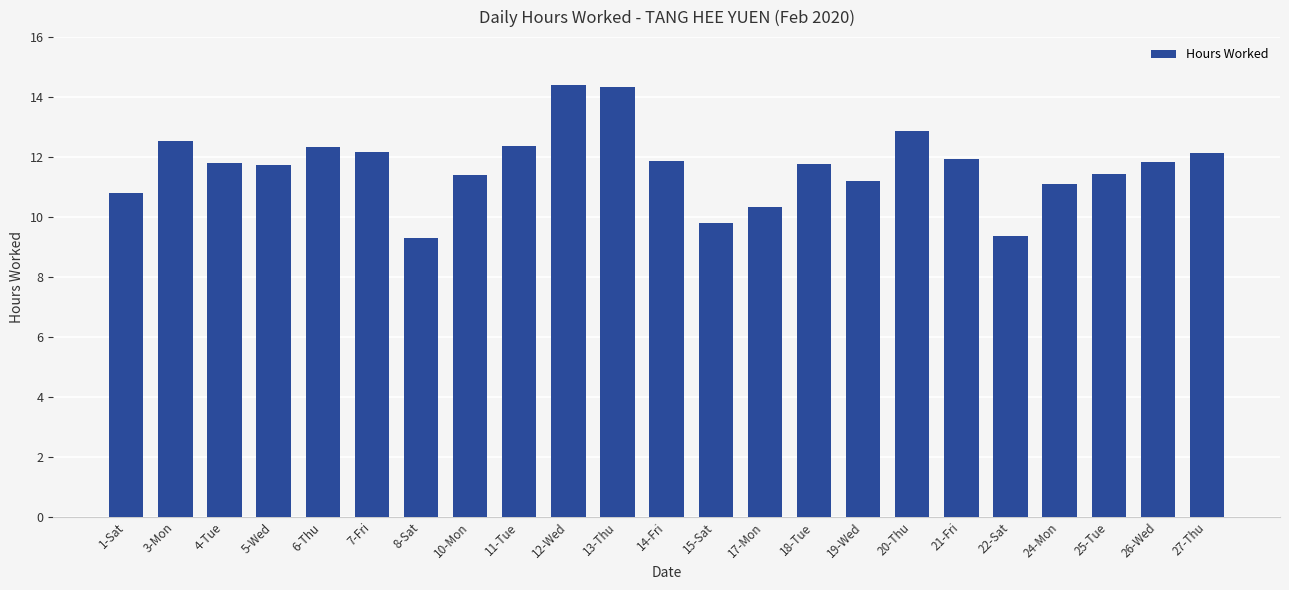

What is the sum of all values?

268.8